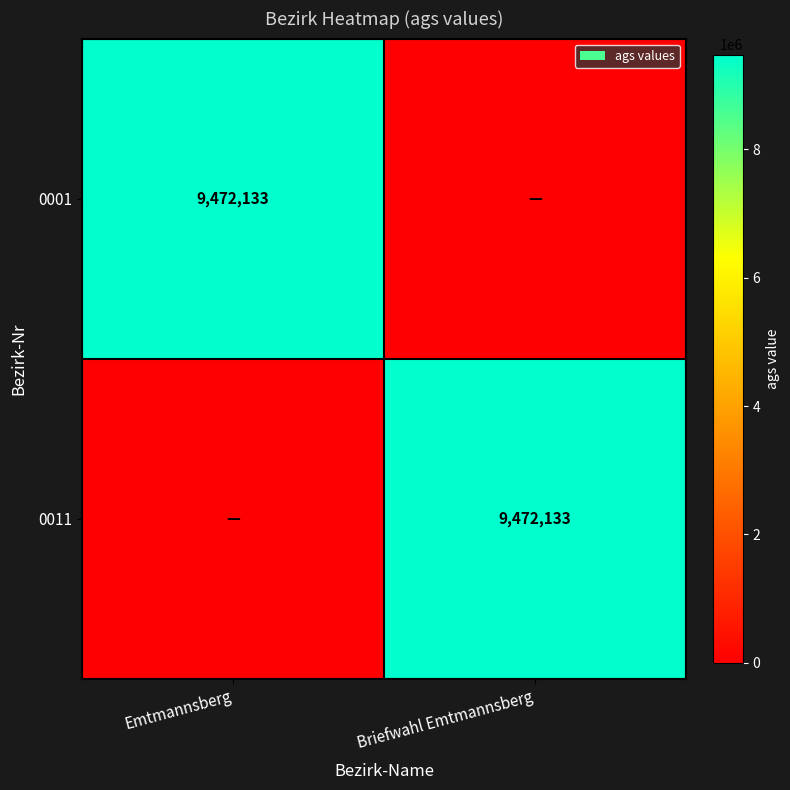

The 0001 series shows 5389939 at Emtmannsberg. True or false?

False